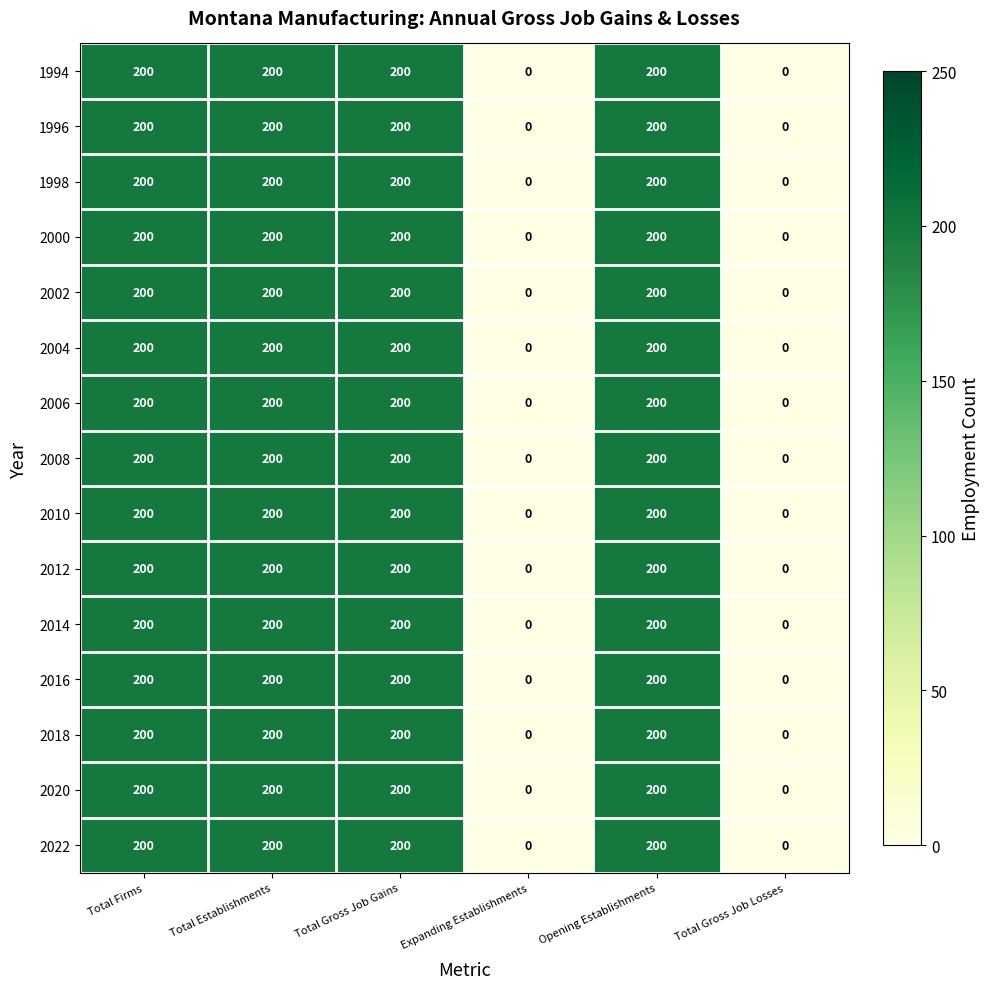

What is the difference between the 2000 values at Total Gross Job Losses and Opening Establishments?

200